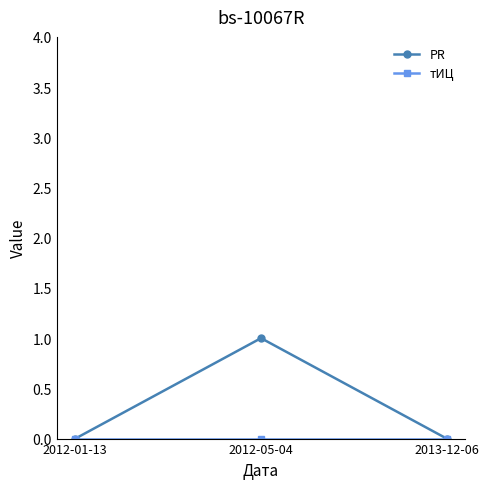

What position from the right is 2012-01-13?

3